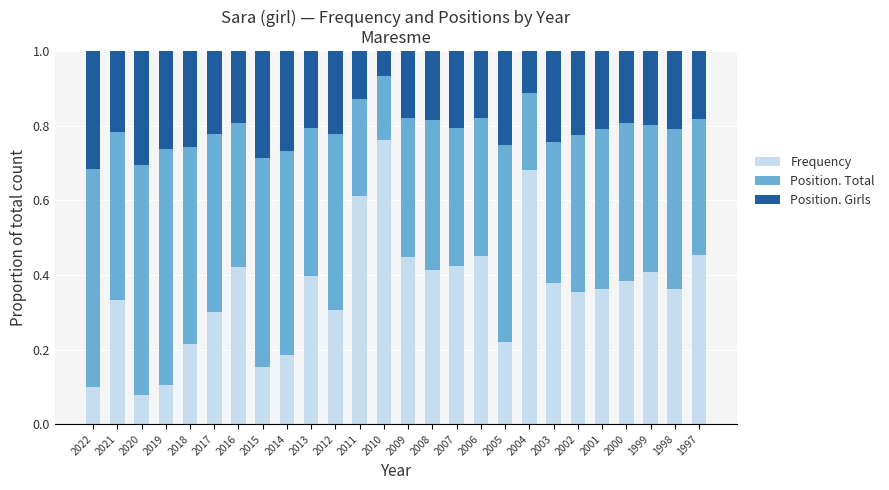

Count the Frequency values in the range 0 to 1.

26